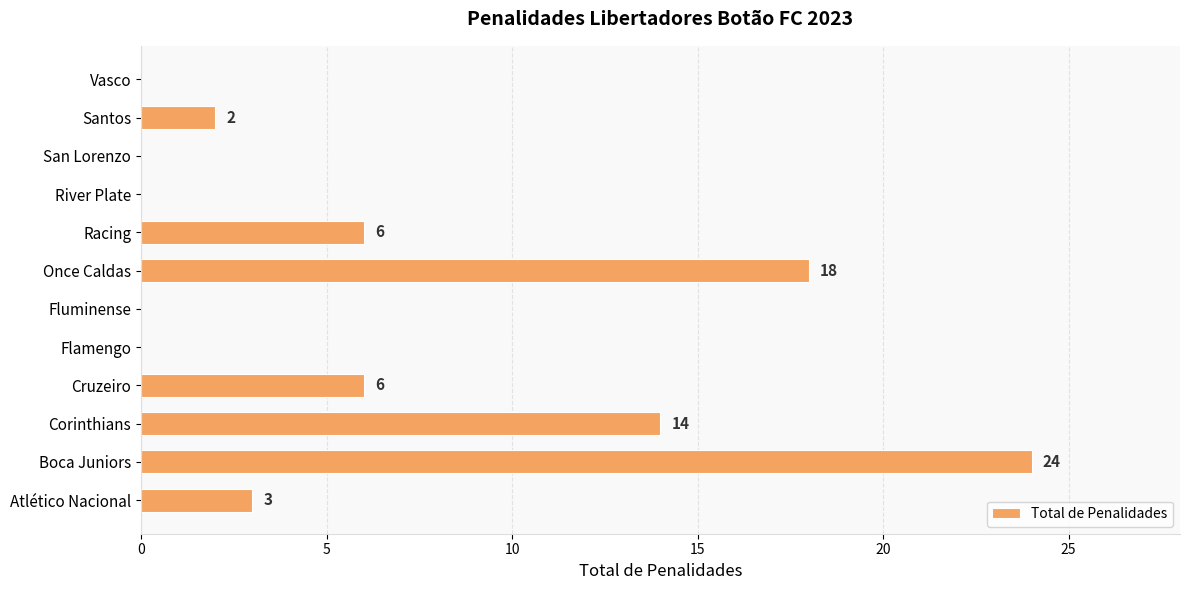

What is the change in value from Cruzeiro to Vasco?

-6